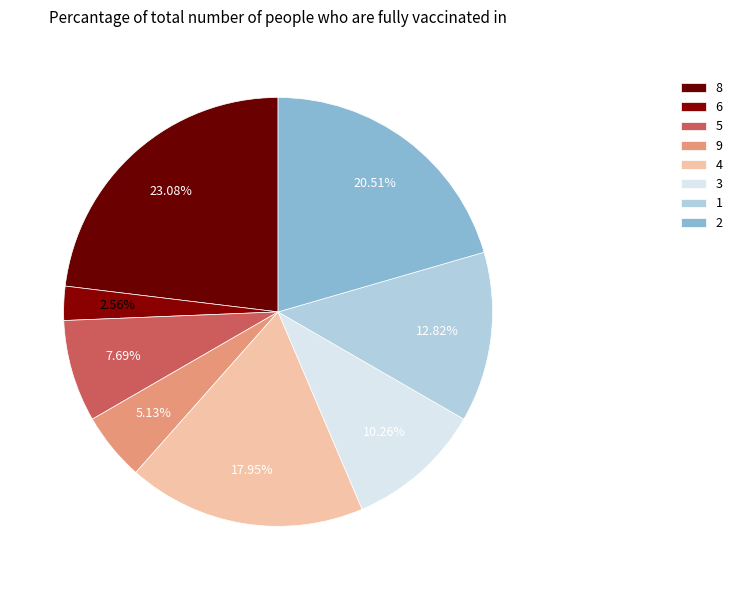

Is it true that 8 is 23% of the pie?

True